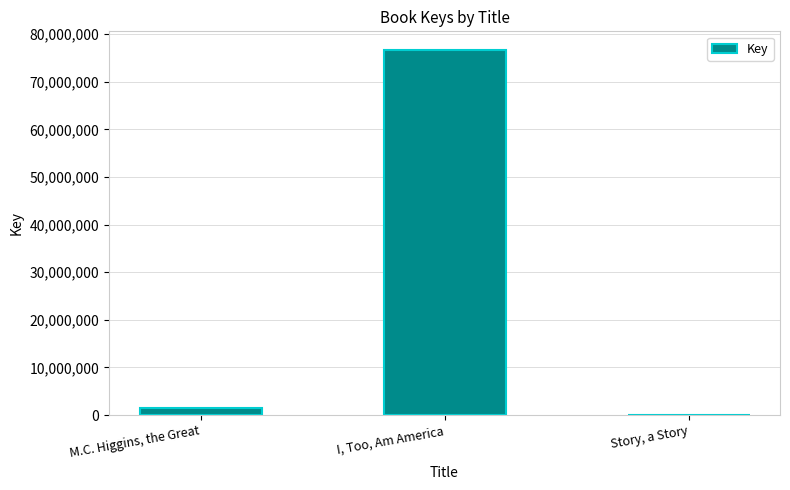

How many distinct data groups are displayed?

1